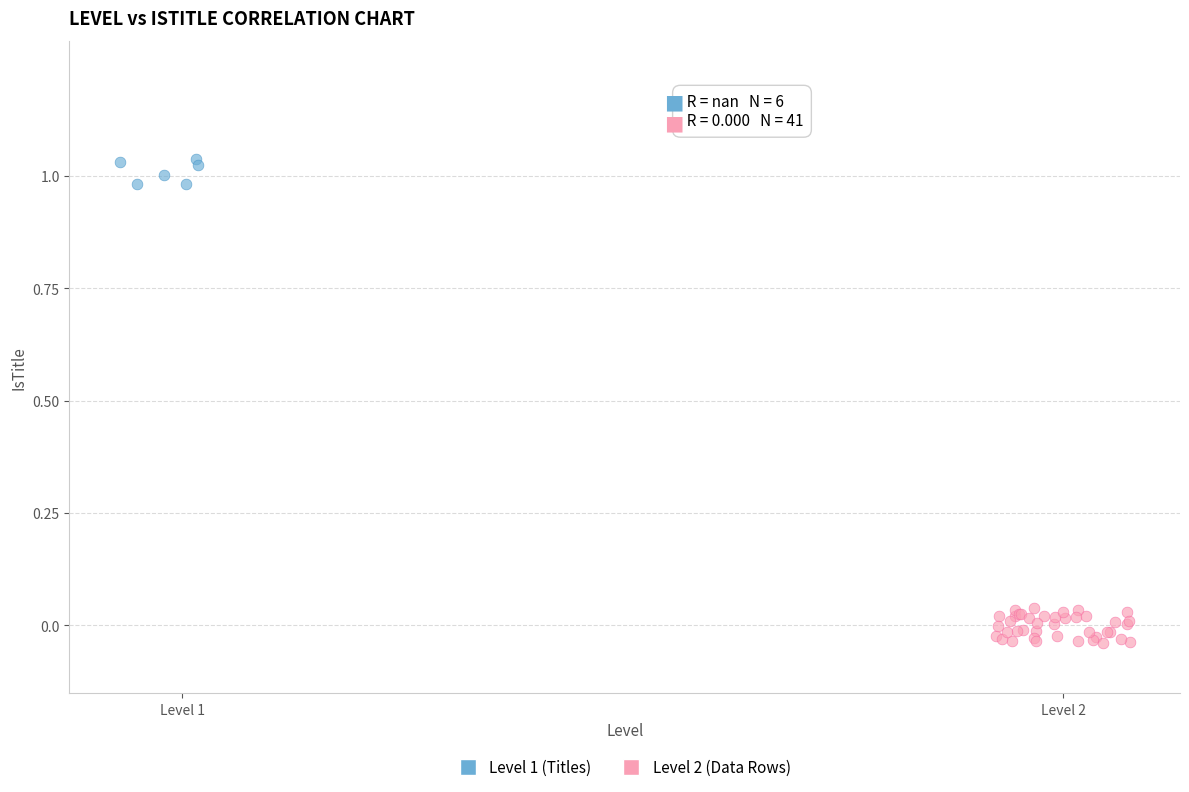

Which series contains the lowest Y value?

Level 2 (Data Rows)